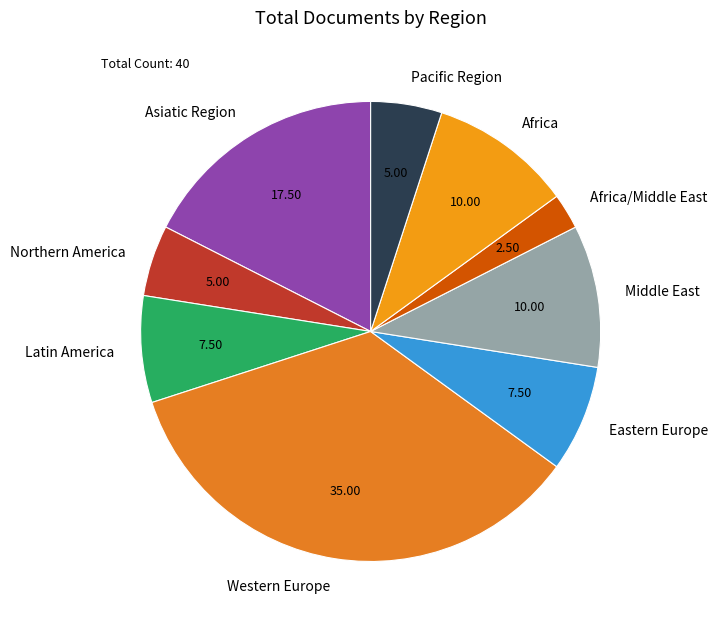

True or false: Eastern Europe accounts for 8% of the total.

True